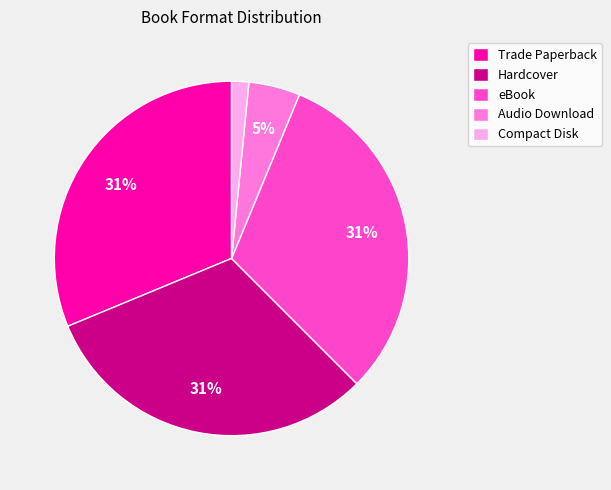

To the nearest percent, what portion does Compact Disk represent?

2%